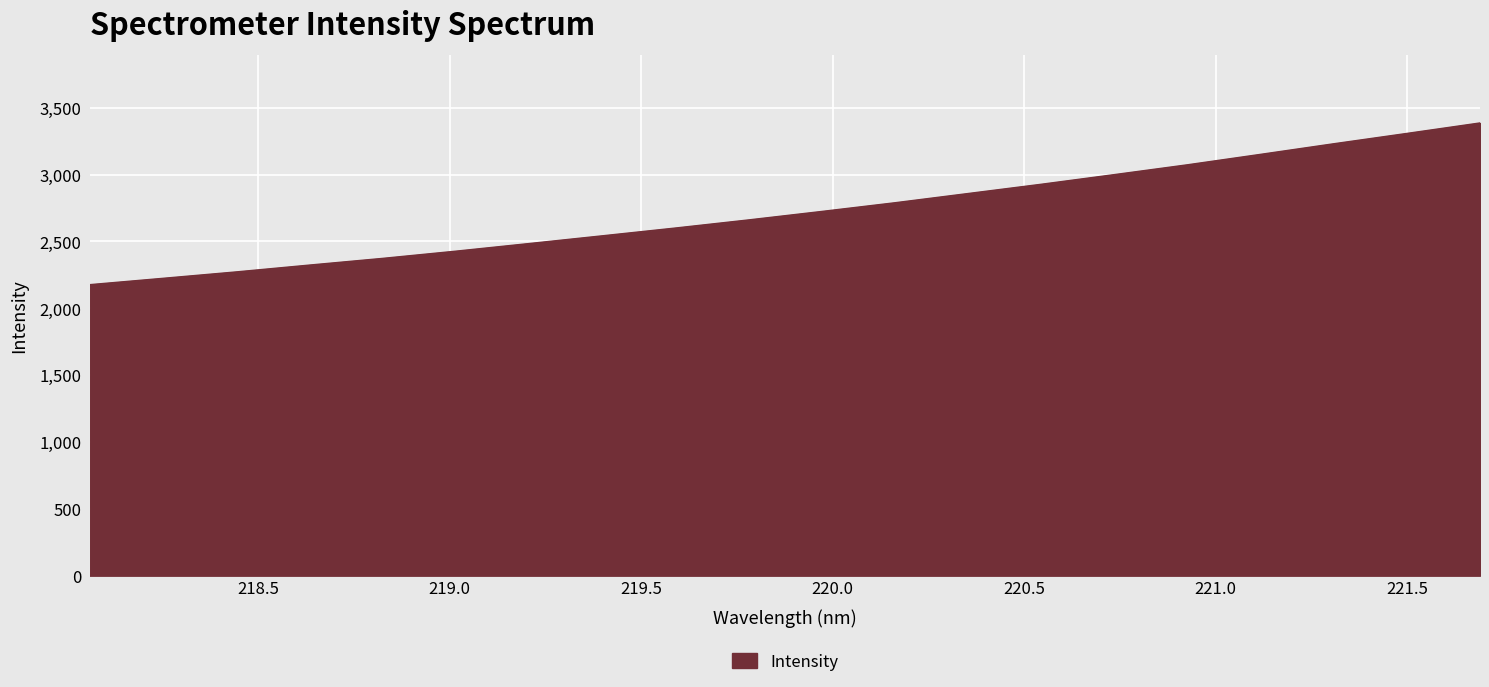

What is the average value?

2726.7